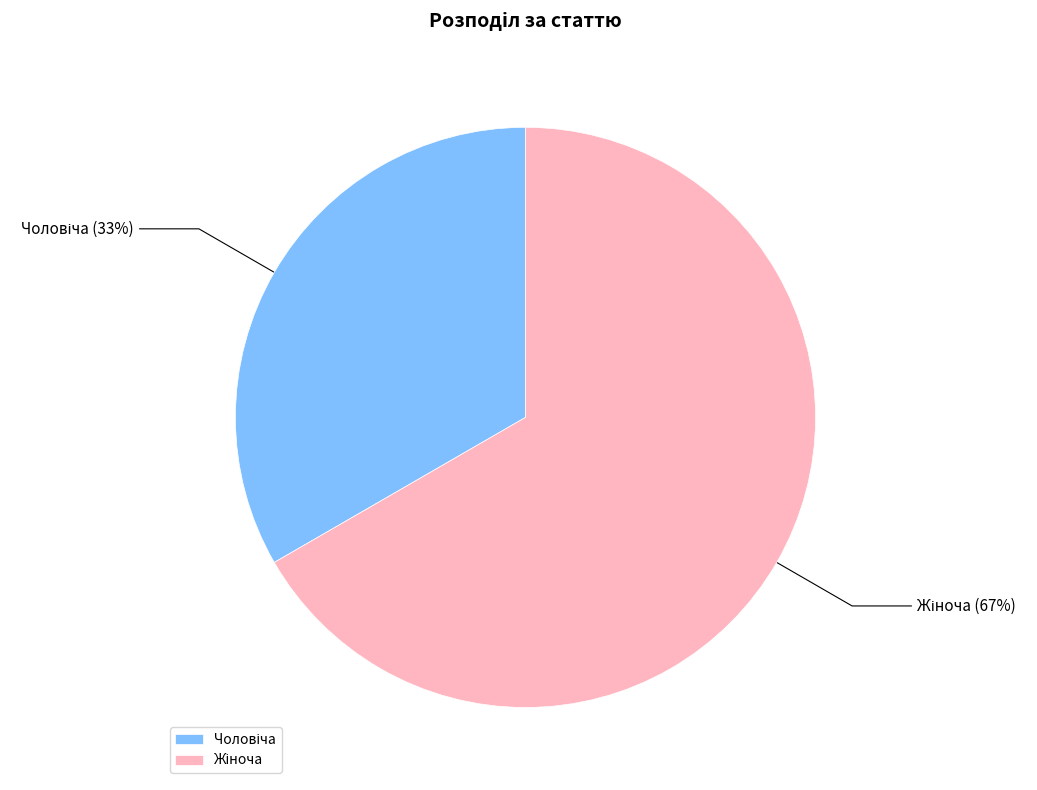

Is there any slice that represents more than half of the pie?

Yes